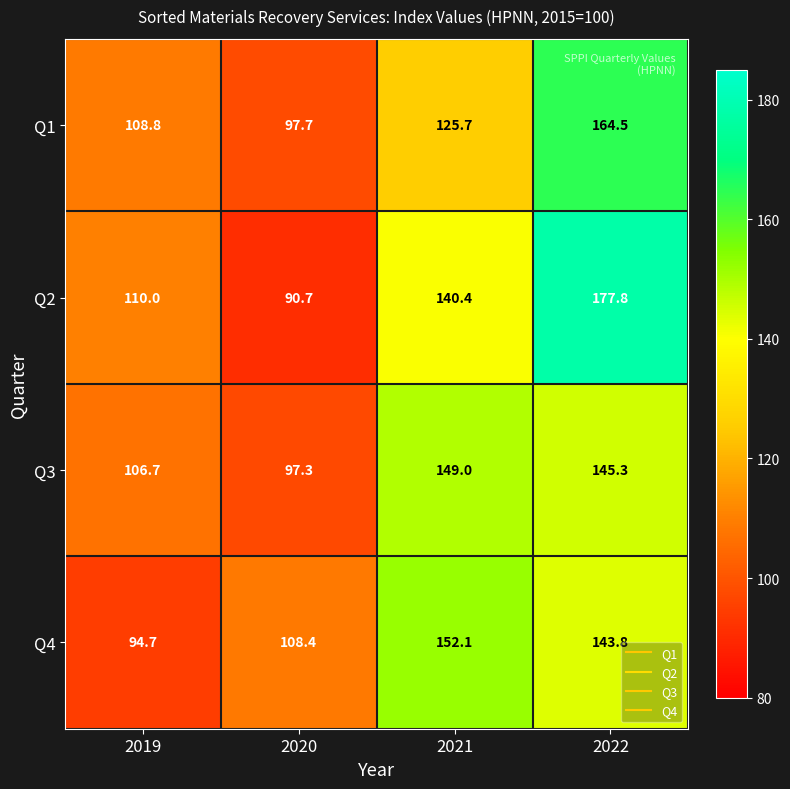

What is the sum of the Q4 values at 2020 and 2021?

260.5